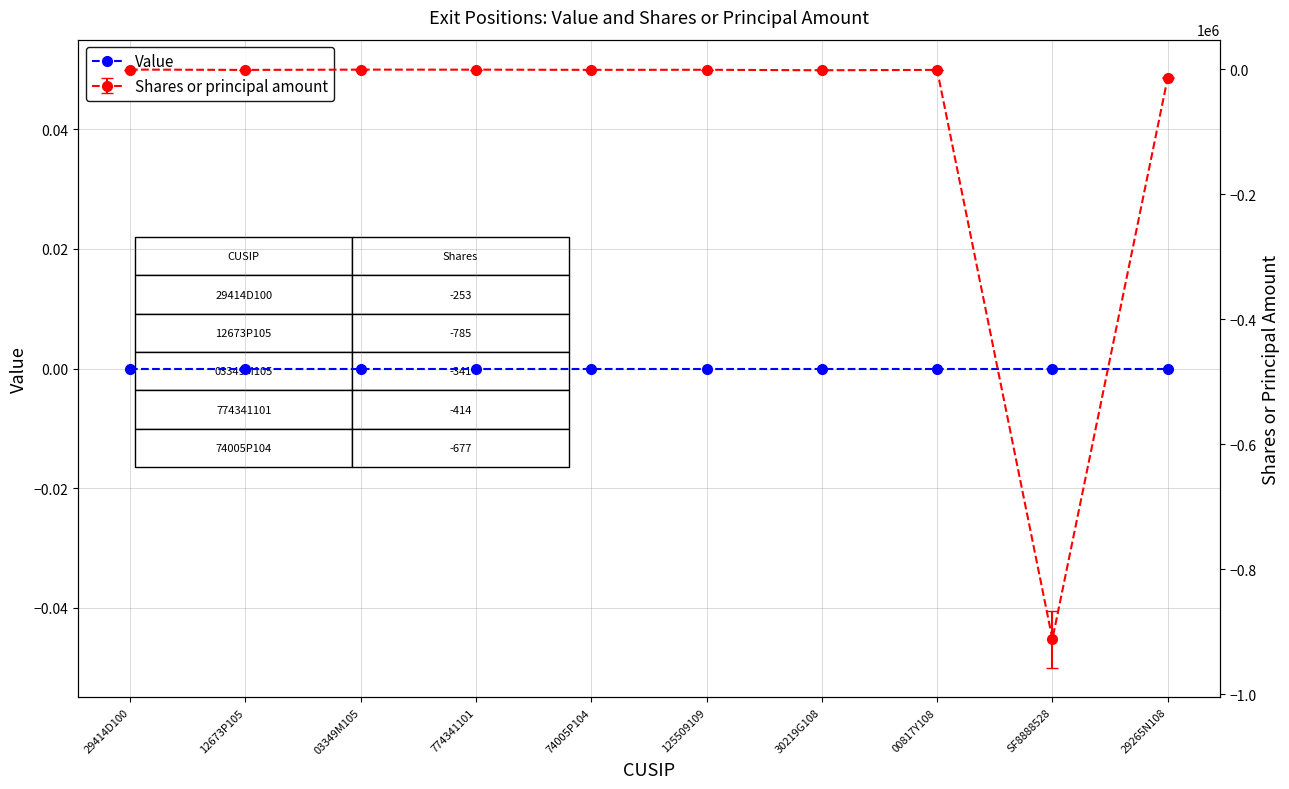

What is the average value?

-93005